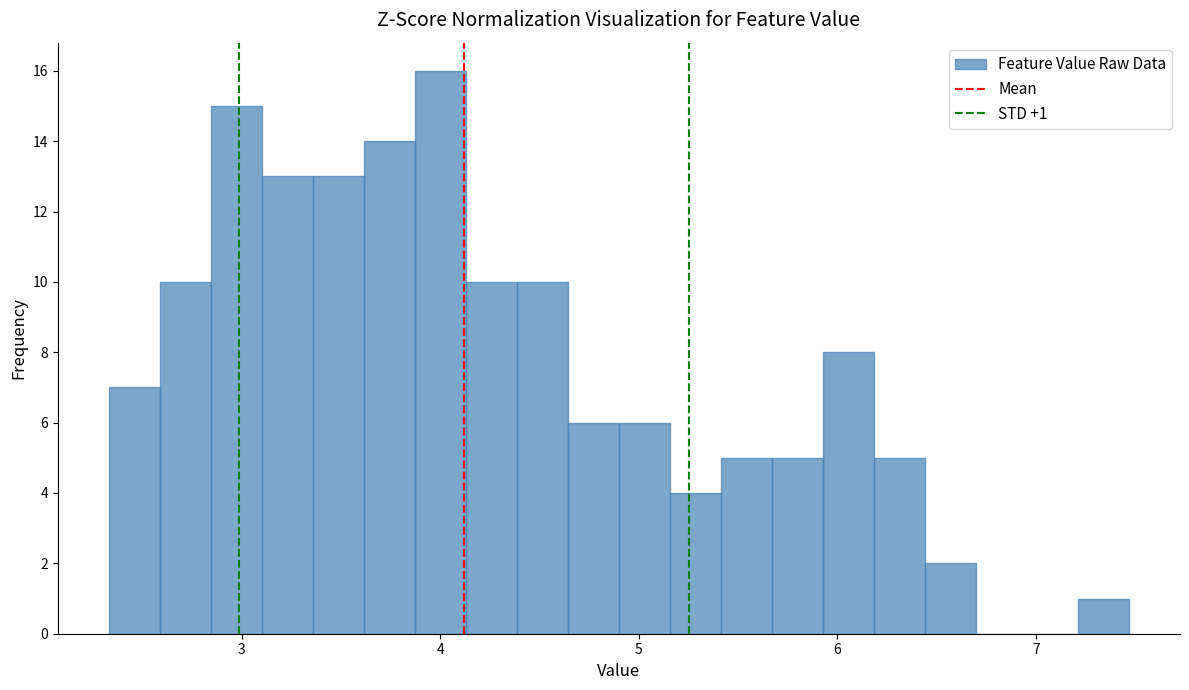

Read against the x-axis, roughly where is the centre of the tallest bar?

4.0